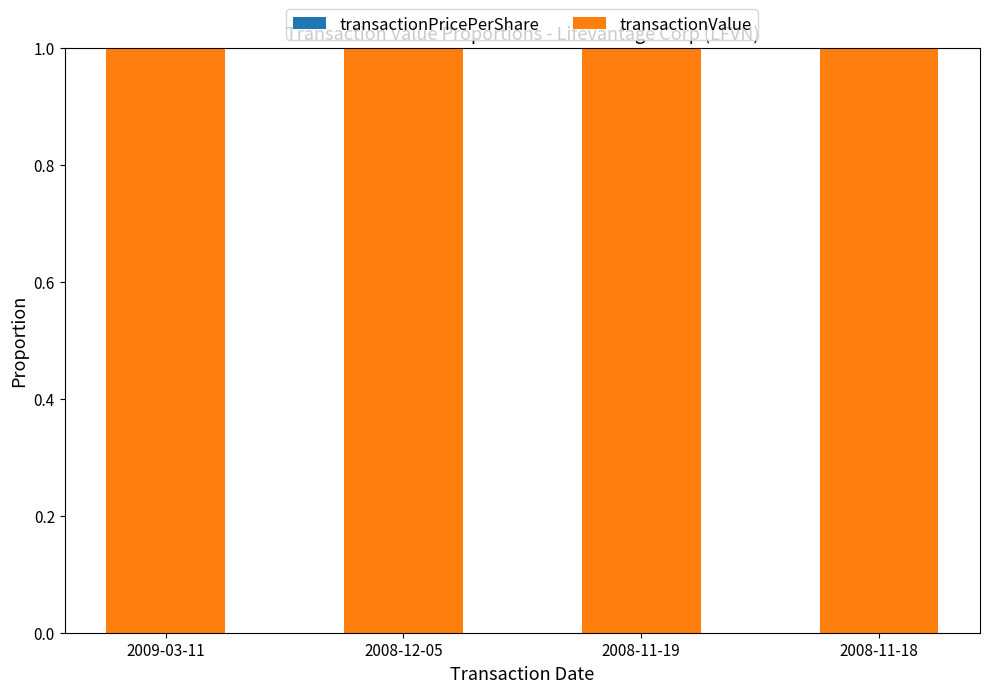

Are the bars horizontal?

No